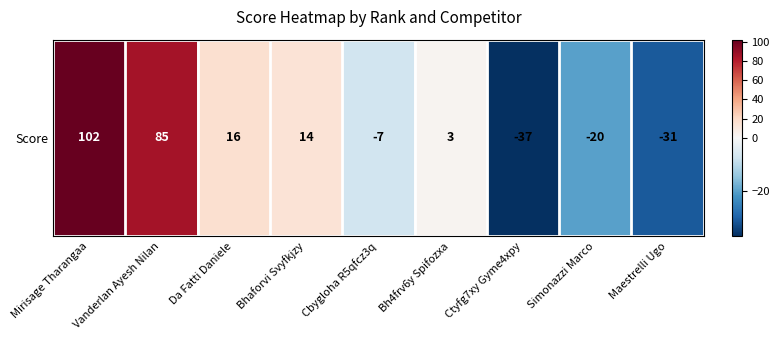

The value at Cbygloha R5qfcz3q is -7. True or false?

True